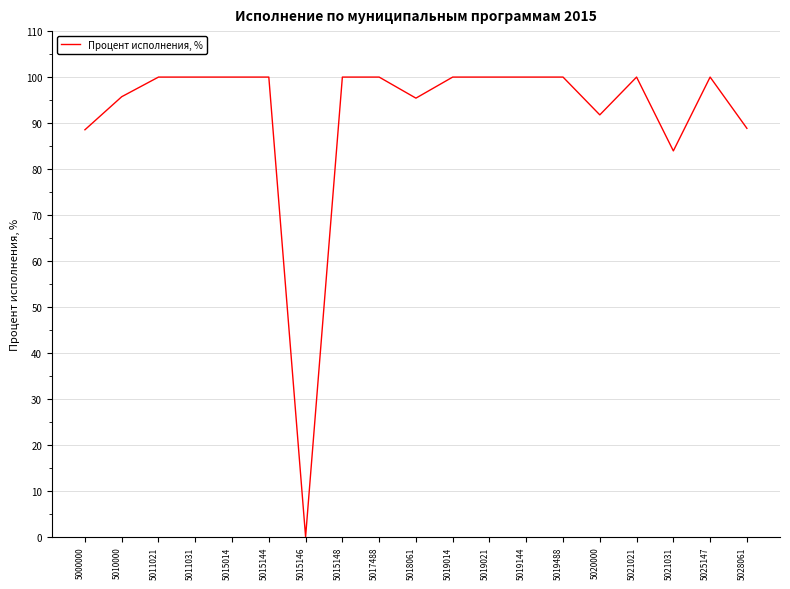

The value at 5017488 is 100.0. True or false?

True